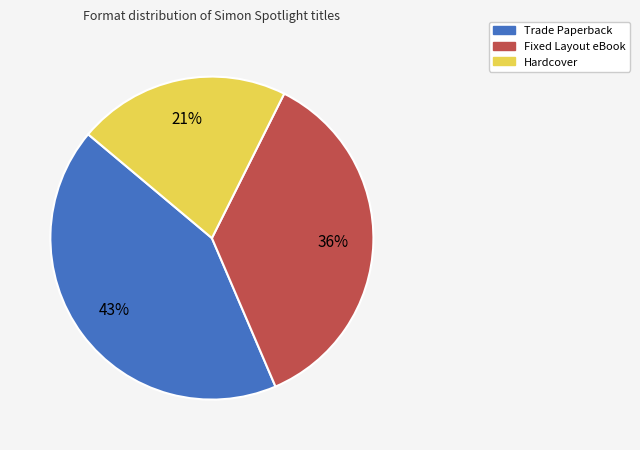

The Trade Paperback slice represents 43% of the pie. True or false?

True